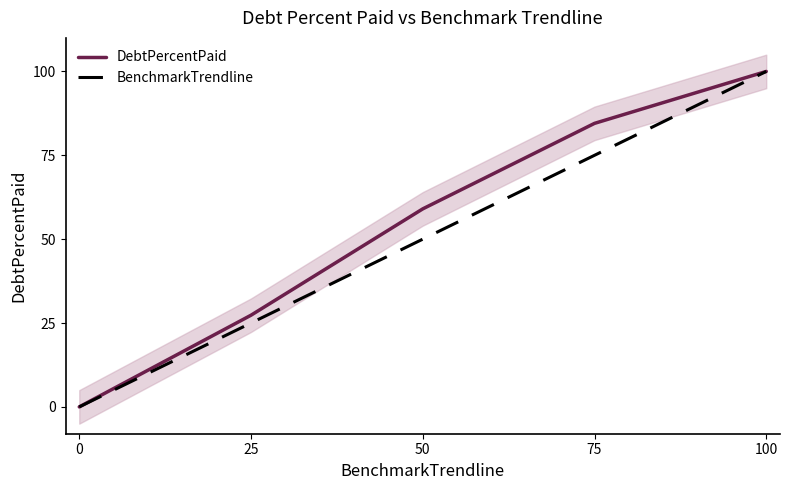

True or false: DebtPercentPaid has more than 0 points higher than both neighbors.

False